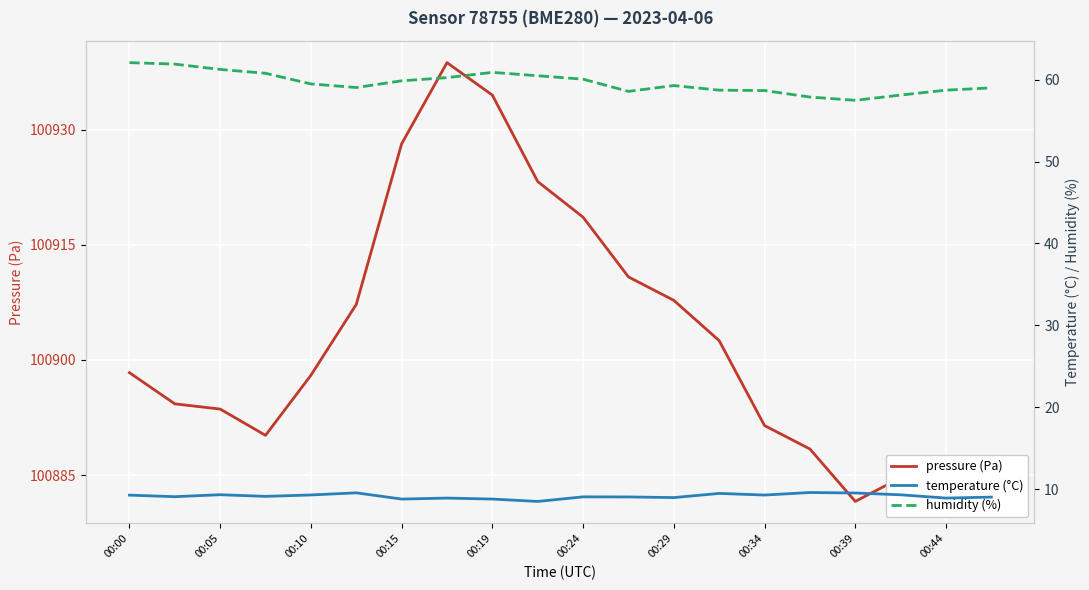

List the series in order of their peak value, highest first.

pressure (Pa), humidity (%), temperature (°C)